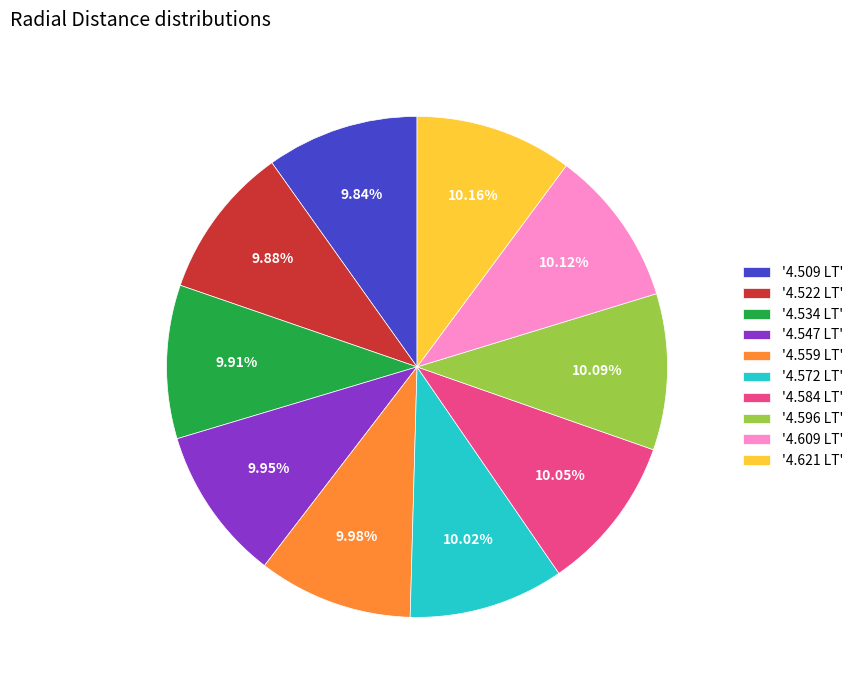

How many slices are in this pie chart?

10